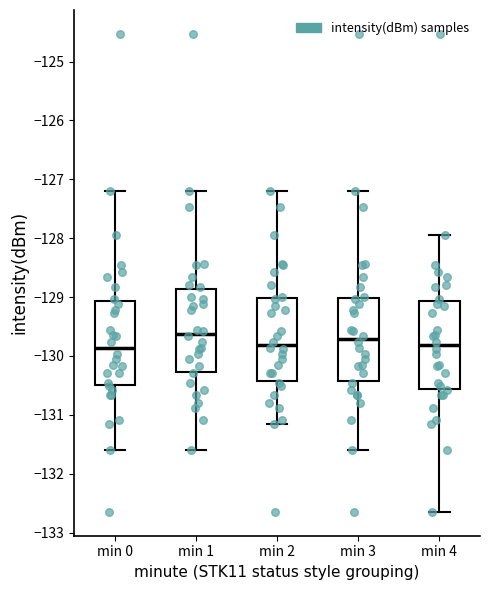

Reading left to right, read every box against the y-axis: the position of its median line, the range the box covers, and the ends of its whiskers. The values are not printed on the chart, so give them approximately, as read against the axis.

min 0: median -129.9, box -130.5 to -129.1, whiskers -131.6 to -127.2
min 1: median -129.6, box -130.3 to -128.9, whiskers -131.6 to -127.2
min 2: median -129.8, box -130.4 to -129.0, whiskers -131.2 to -127.2
min 3: median -129.7, box -130.4 to -129.0, whiskers -131.6 to -127.2
min 4: median -129.8, box -130.6 to -129.1, whiskers -132.6 to -127.9